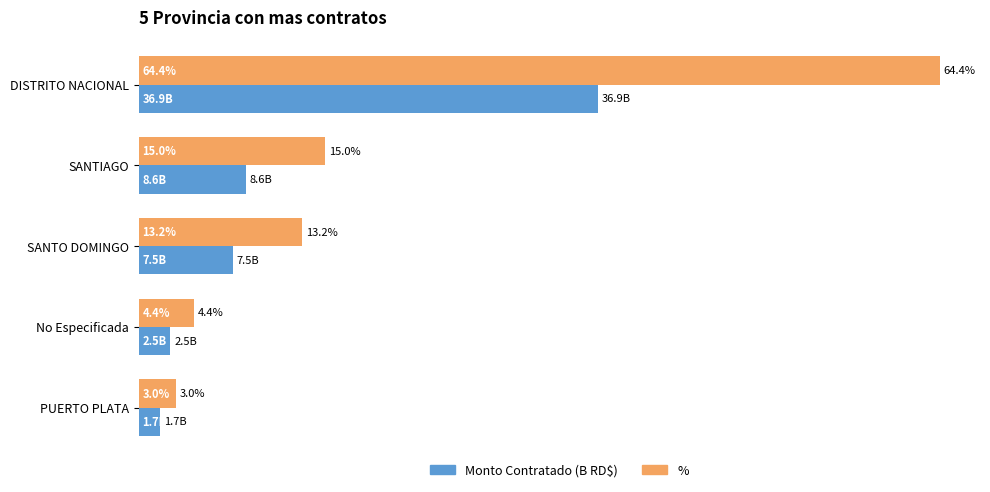

Is the value of Monto Contratado (B RD$) at No Especificada greater than the value of % at No Especificada?

No